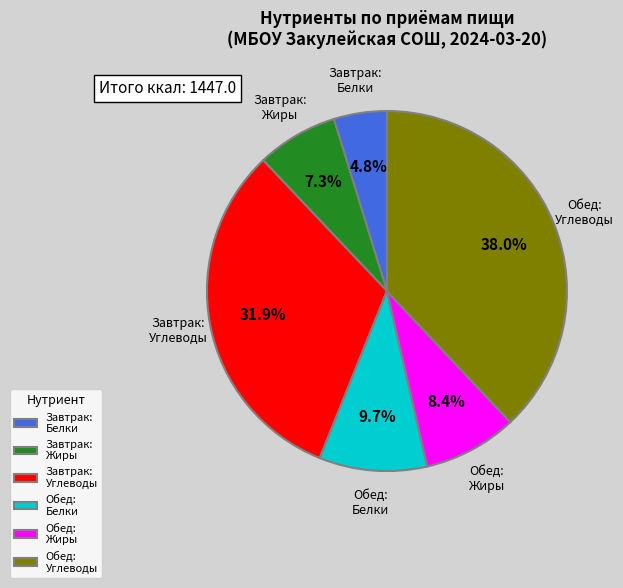

What is the smallest slice in the pie chart?

Завтрак: Белки